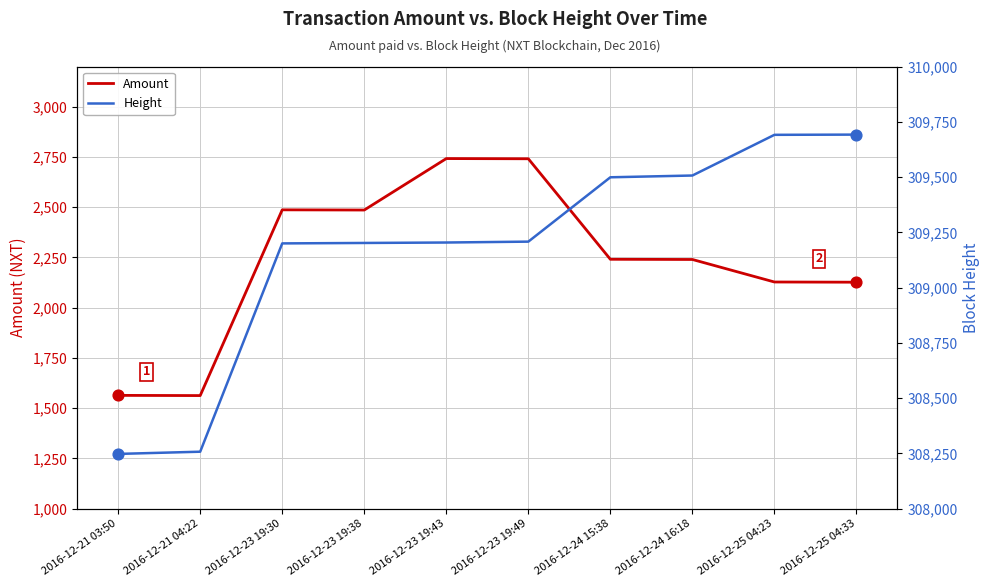

Is the value of Height at 2016-12-23 19:49 greater than the value of Amount at 2016-12-25 04:23?

Yes